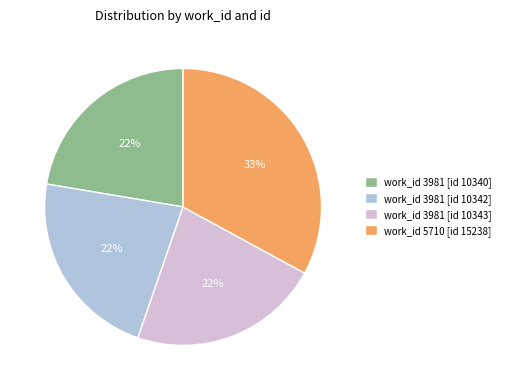

Count the number of slices in the pie.

4